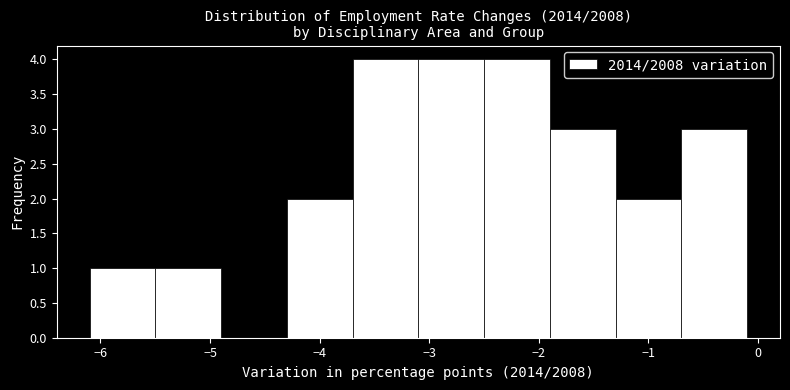

How tall is the bar that spans -2.5 to -1.9 on the x-axis? The values are not printed on the chart, so give them approximately, as read against the axis.

4